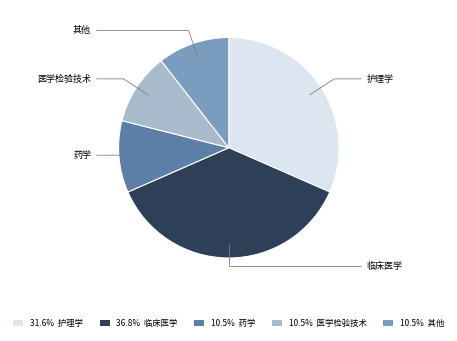

Does 31.6% 护理学 represent more than half of the total?

No